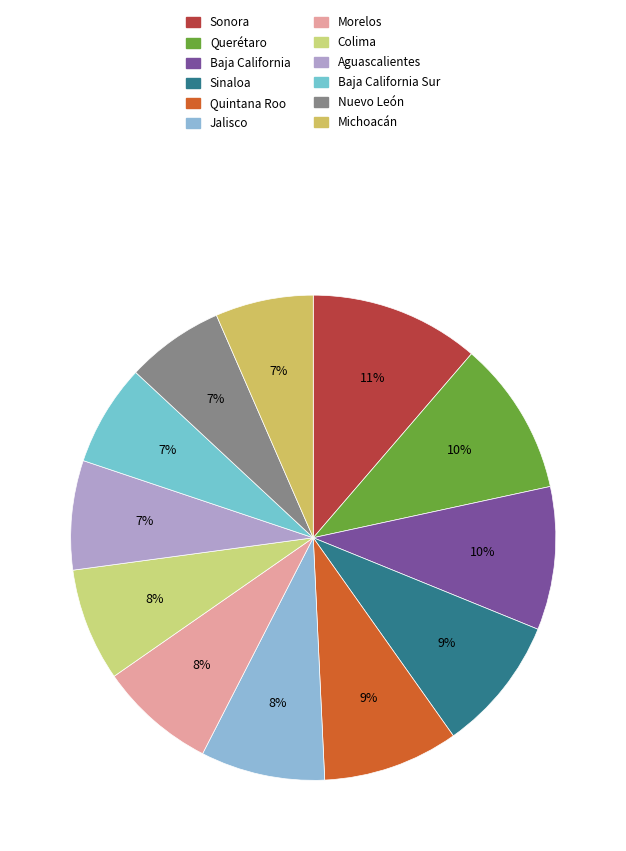

Which category has the smallest portion of the pie?

Nuevo León